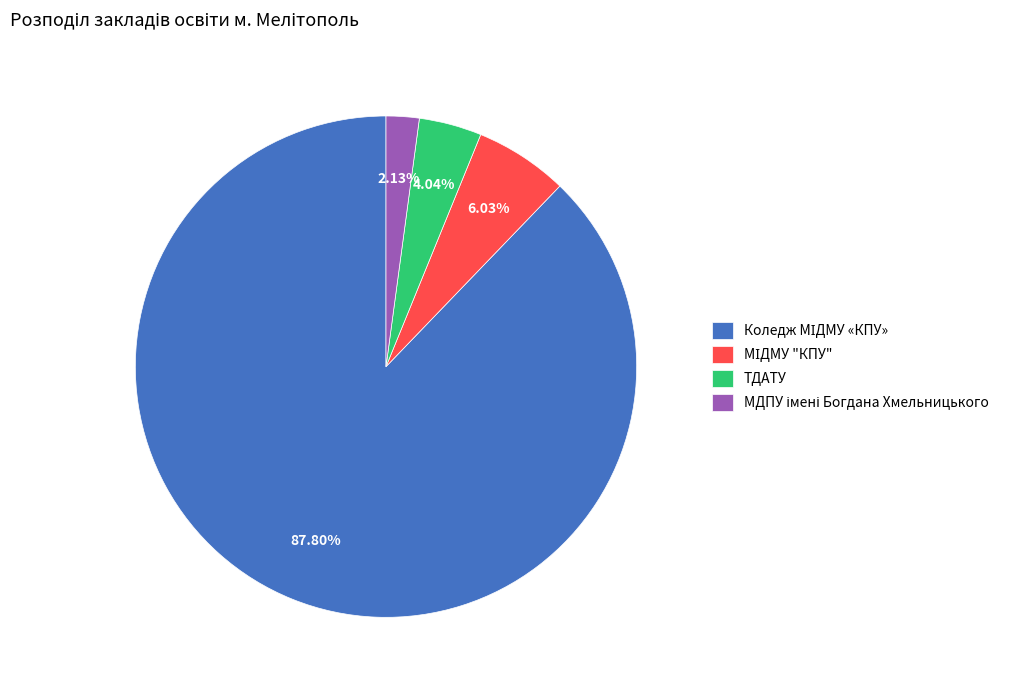

Does any single category account for the majority?

Yes